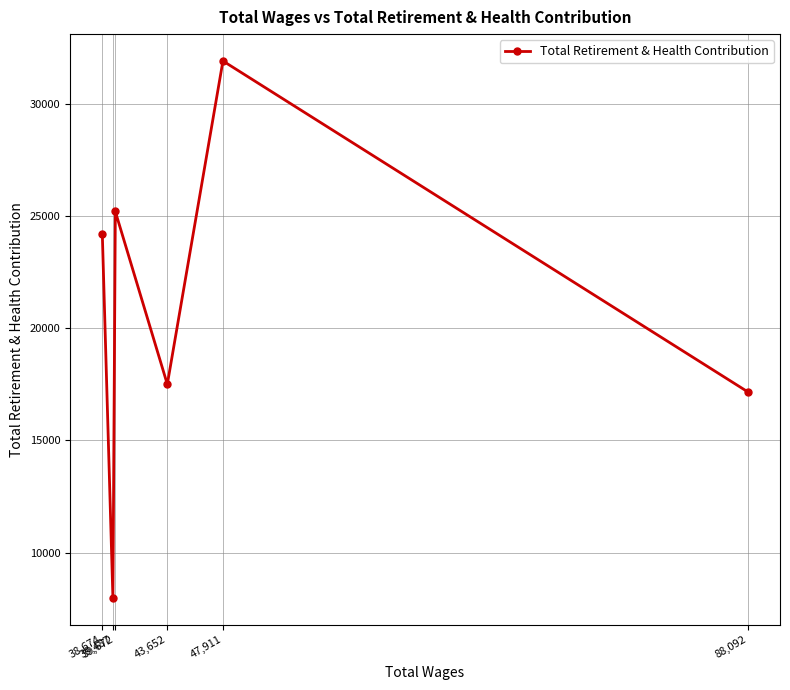

Is this an area chart (filled region under the line)?

No